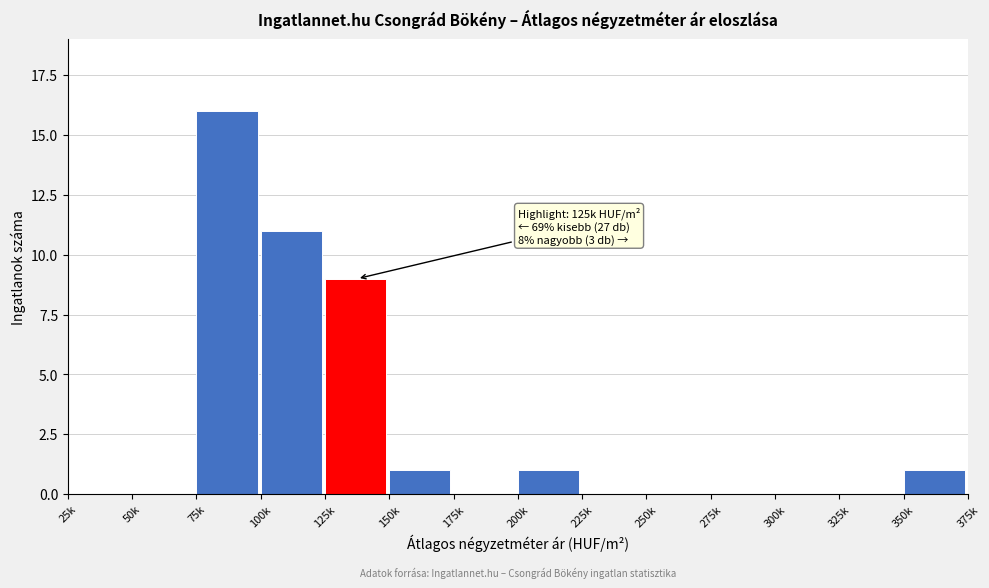

Reading left to right, extract all data points from this chart.

25k=0	50k=0	75k=16	100k=11	125k=9	150k=1	175k=0	200k=1	225k=0	250k=0	275k=0	300k=0	325k=0	350k=1